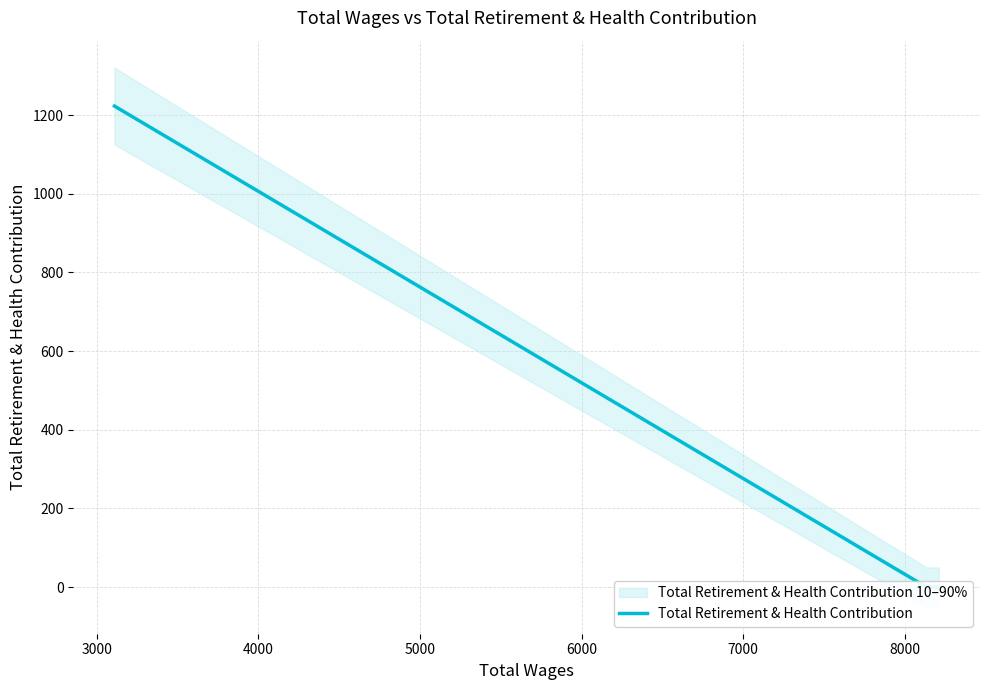

Reading right to left, list all the values displayed in this chart.

0	0	1223